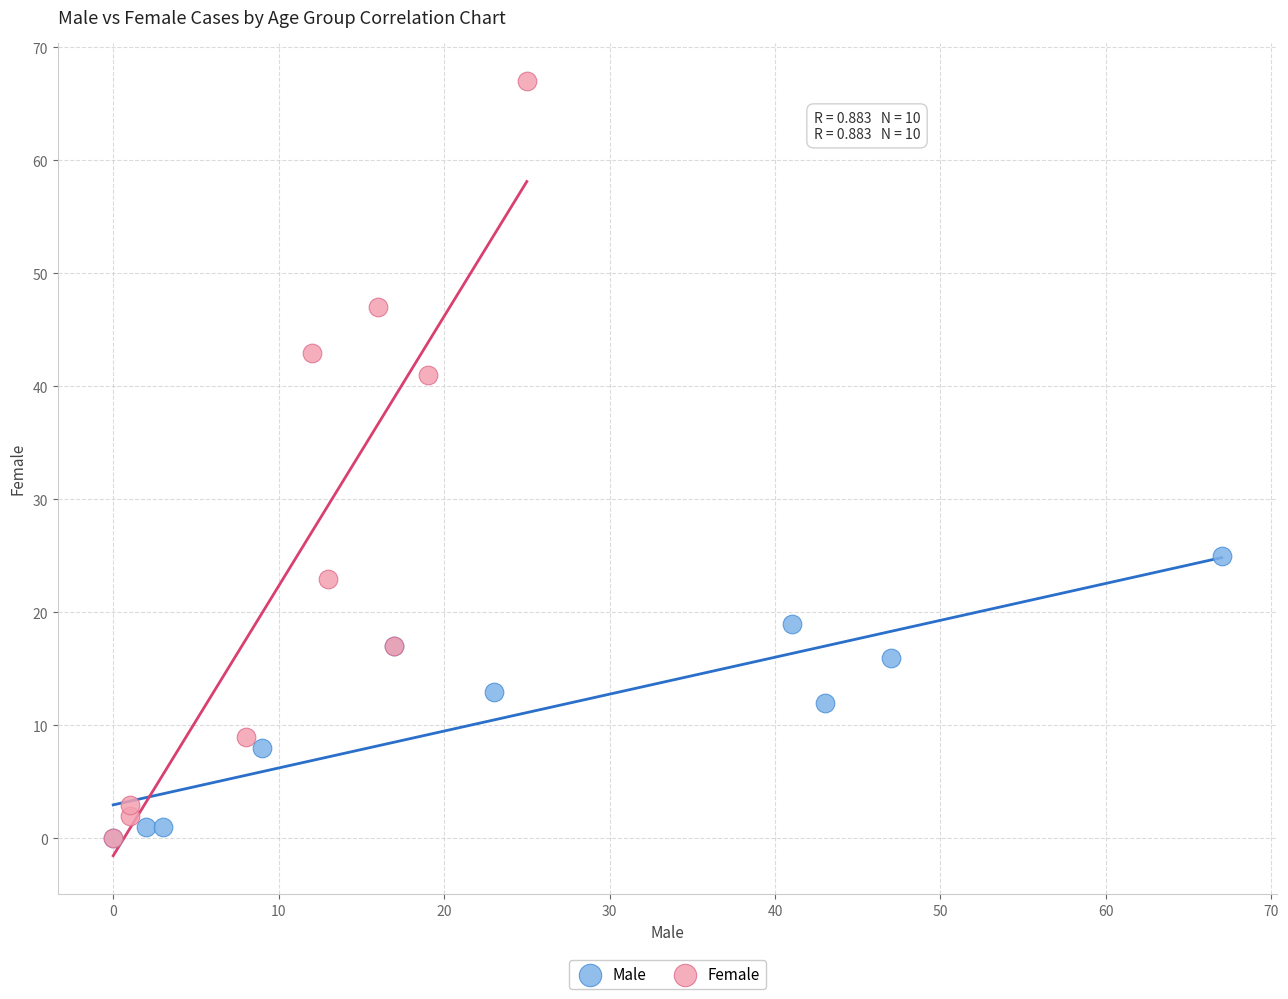

Which series has the widest spread of Y values?

Female